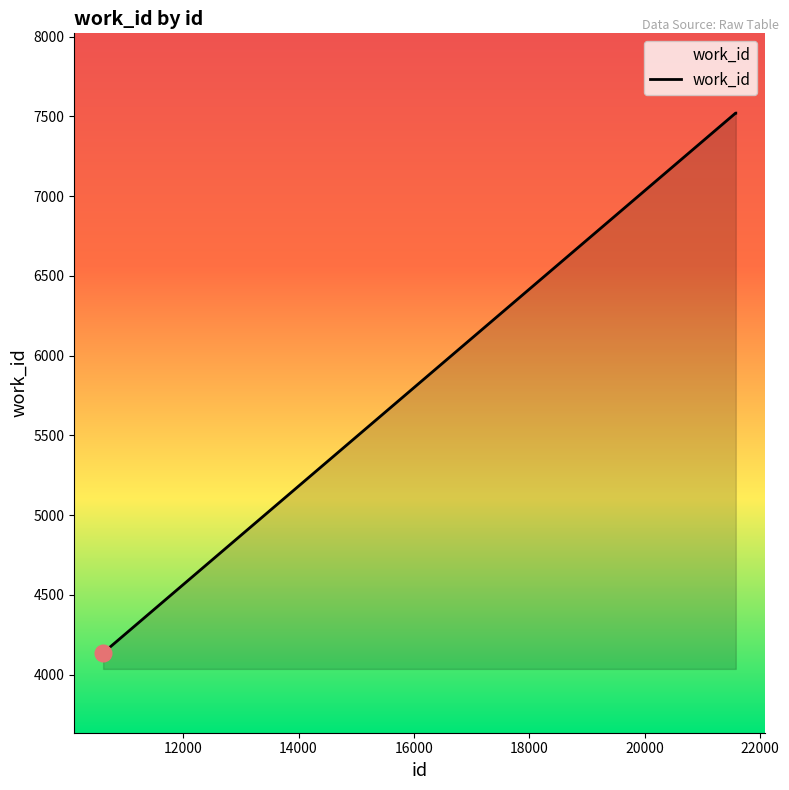

How many distinct data groups are displayed?

1